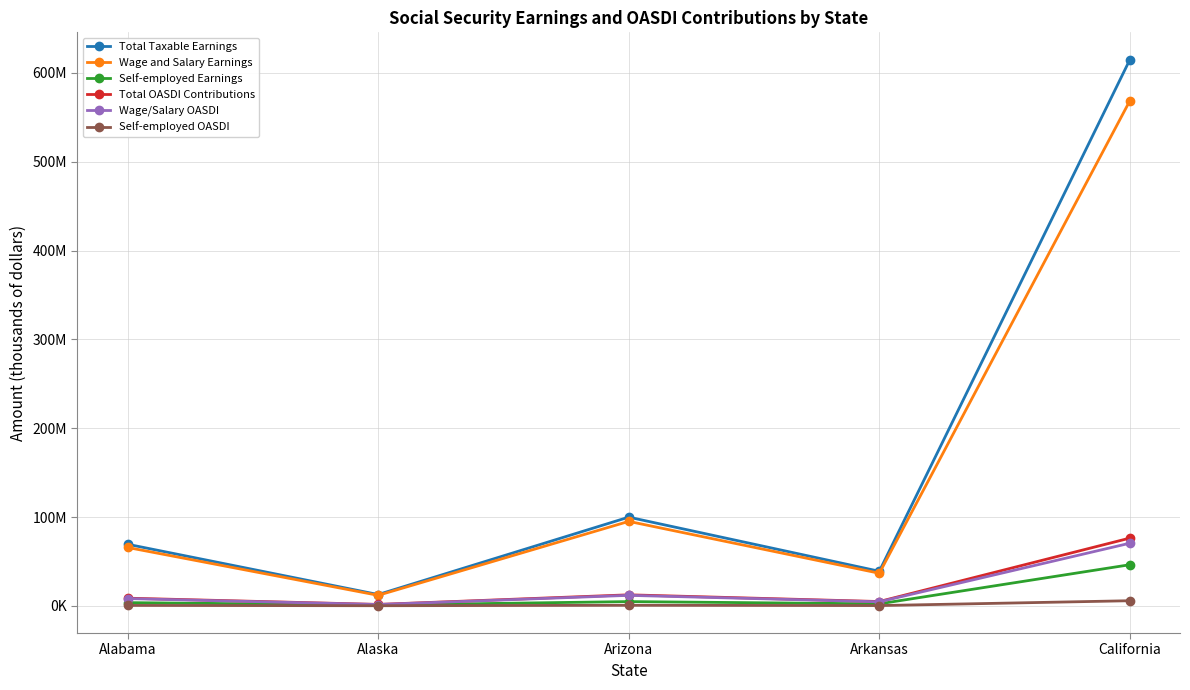

What are all the series names shown in the legend?

Total Taxable Earnings, Wage and Salary Earnings, Self-employed Earnings, Total OASDI Contributions, Wage/Salary OASDI, Self-employed OASDI